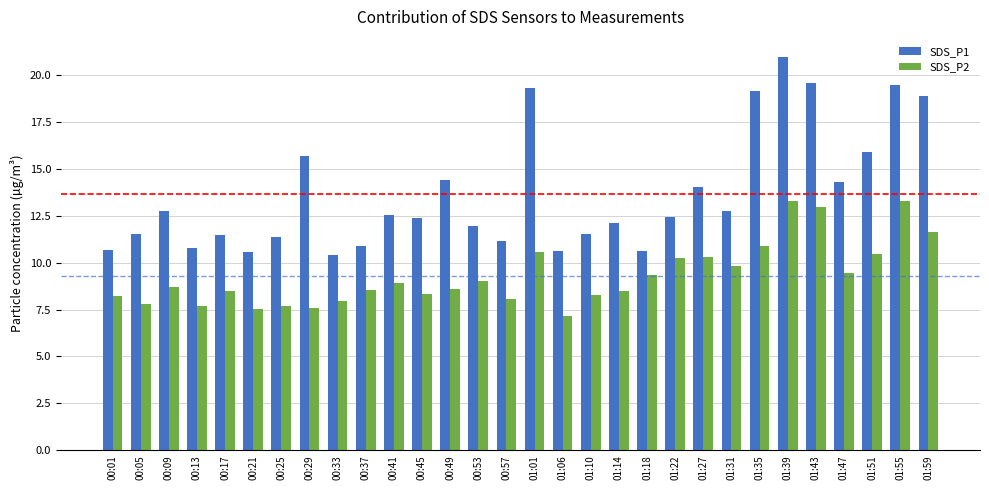

Count the number of data series in this chart.

2